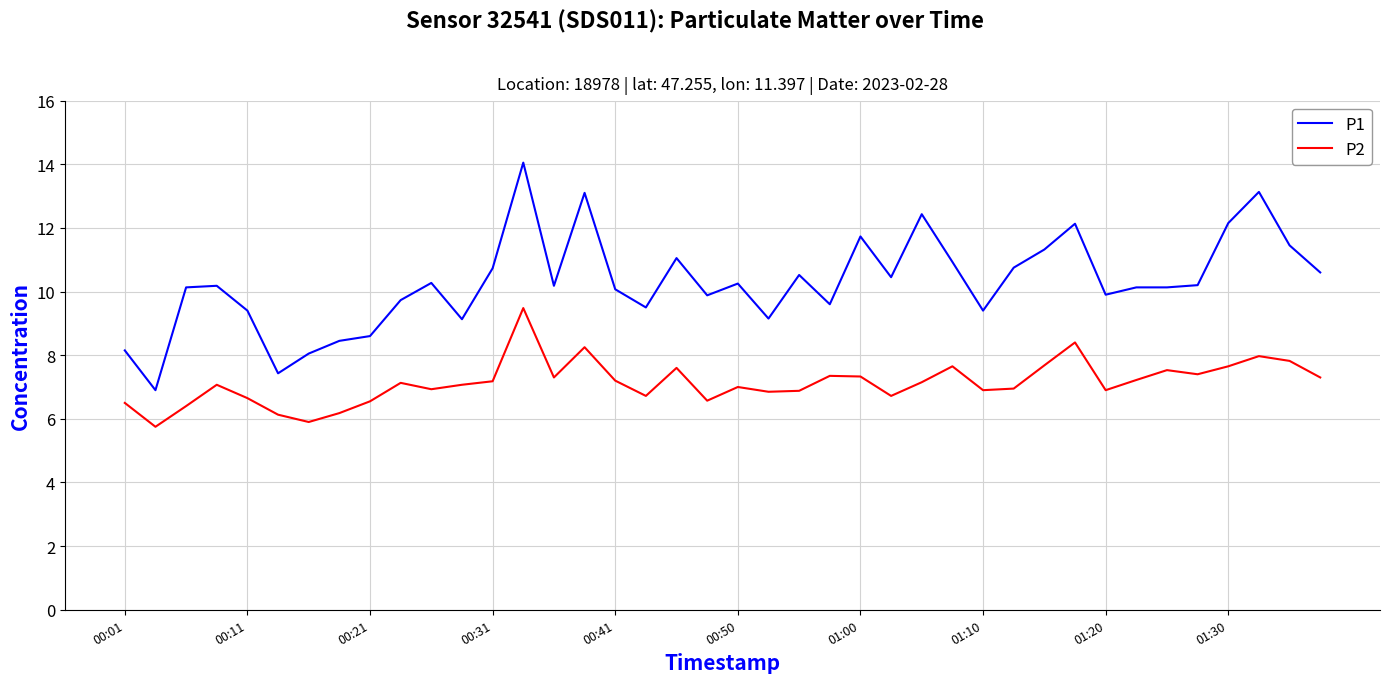

Which series has the largest total across all categories?

P1